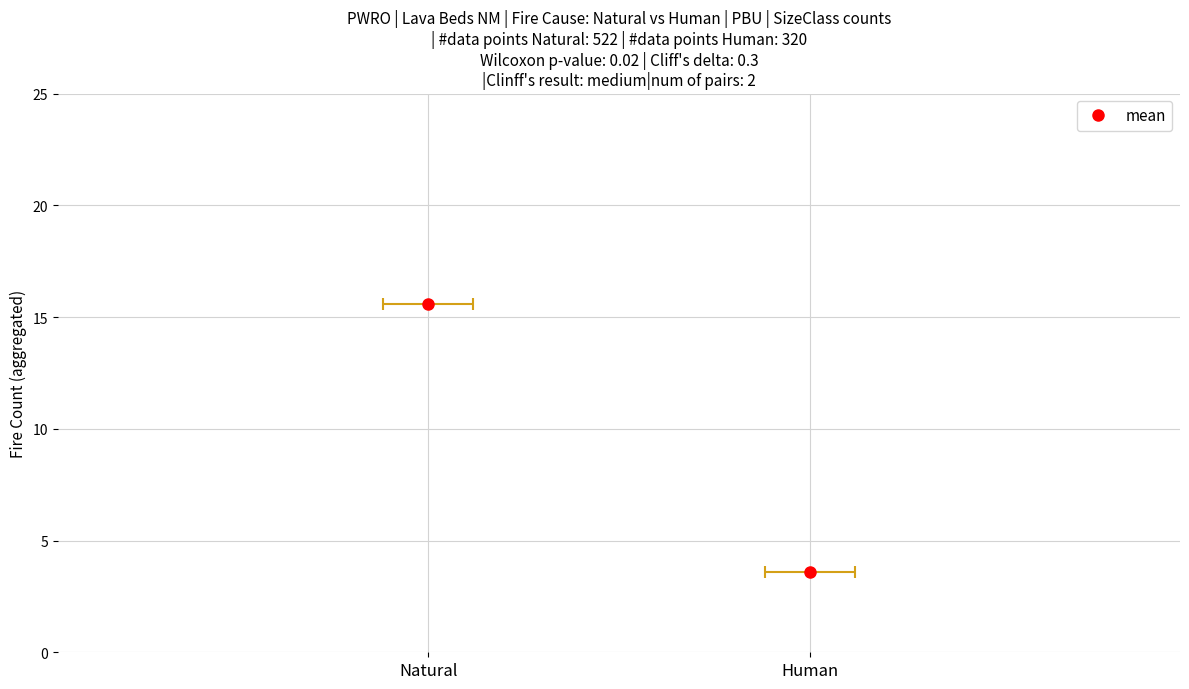

What is the label of the 1st point from the right?

Human